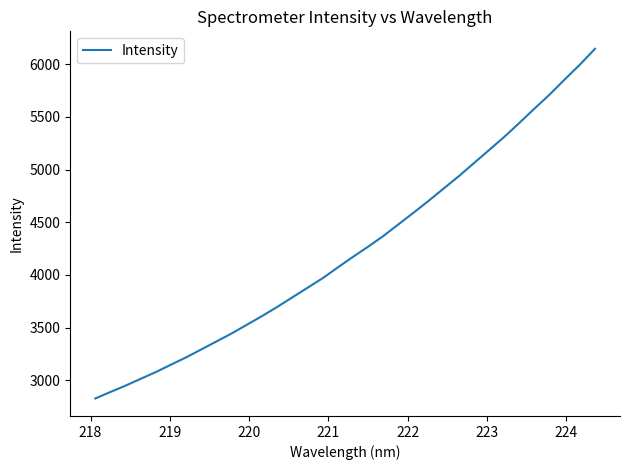

Reading left to right, list all the values displayed in this chart.

2827.5	2889.4	2949.7	3014.4	3078.8	3149.1	3218.2	3293.7	3369.2	3445.1	3527.2	3609.8	3696.0	3787.0	3878.0	3968.8	4070.9	4171.0	4267.6	4368.4	4479.2	4590.0	4703.4	4820.7	4937.5	5061.9	5185.8	5309.9	5443.0	5579.3	5712.0	5855.7	5996.0	6146.0